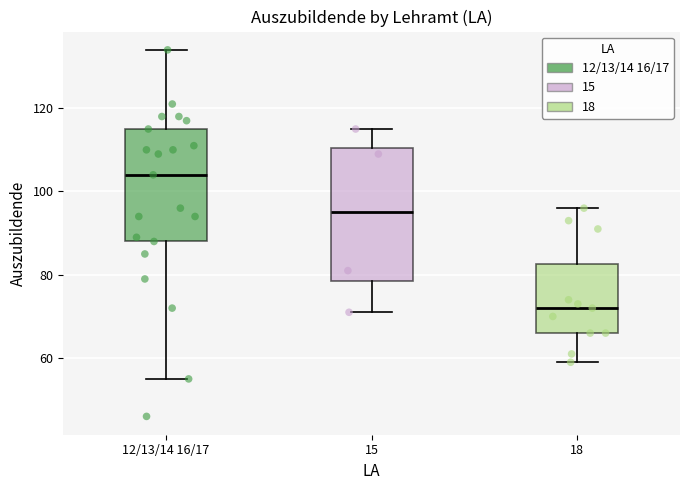

Reading left to right, read every box against the y-axis: the position of its median line, the range the box covers, and the ends of its whiskers. The values are not printed on the chart, so give them approximately, as read against the axis.

12/13/14 16/17: median 104, box 88 to 116, whiskers 56 to 134
15: median 96, box 78 to 110, whiskers 72 to 116
18: median 72, box 66 to 82, whiskers 60 to 96